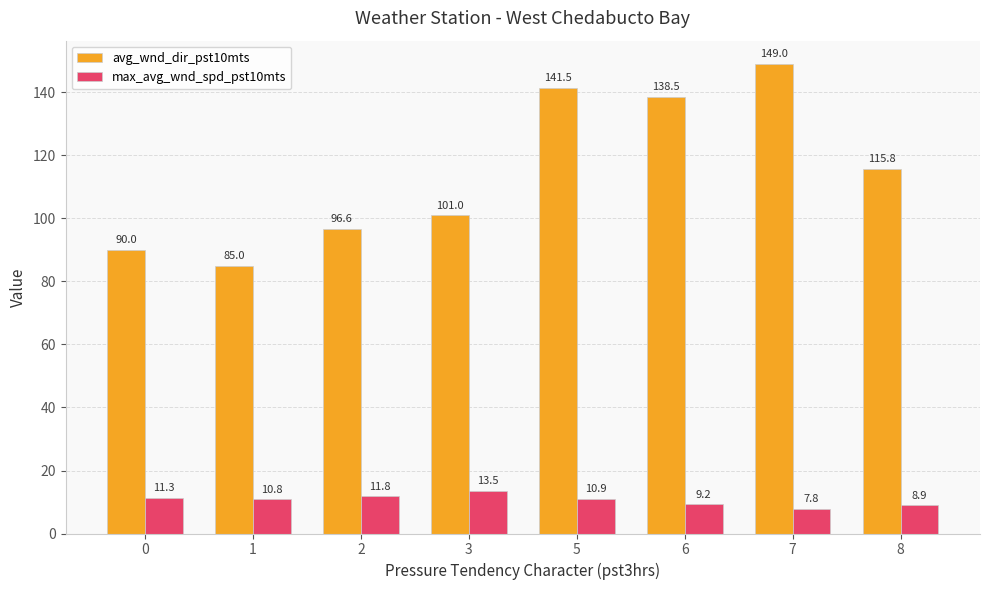

What is the minimum value shown in the chart?

7.8